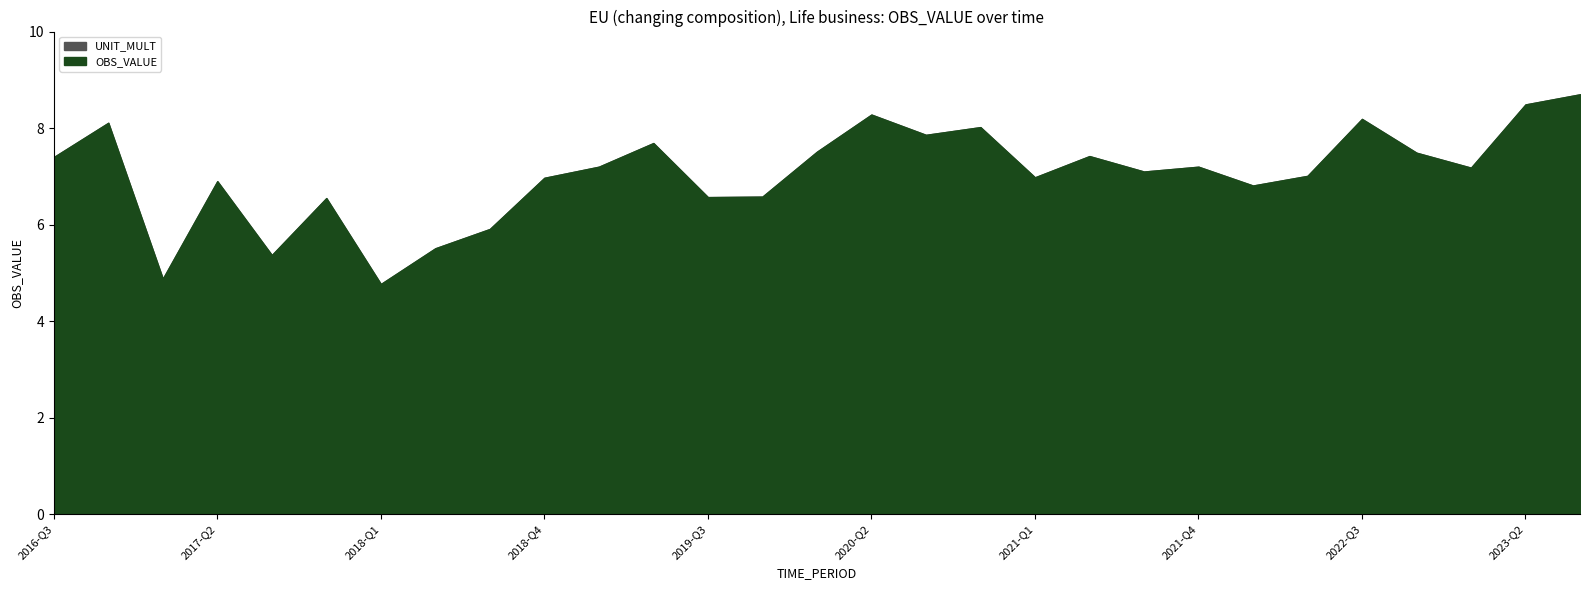

True or false: UNIT_MULT has more than 0 points higher than both neighbors.

False